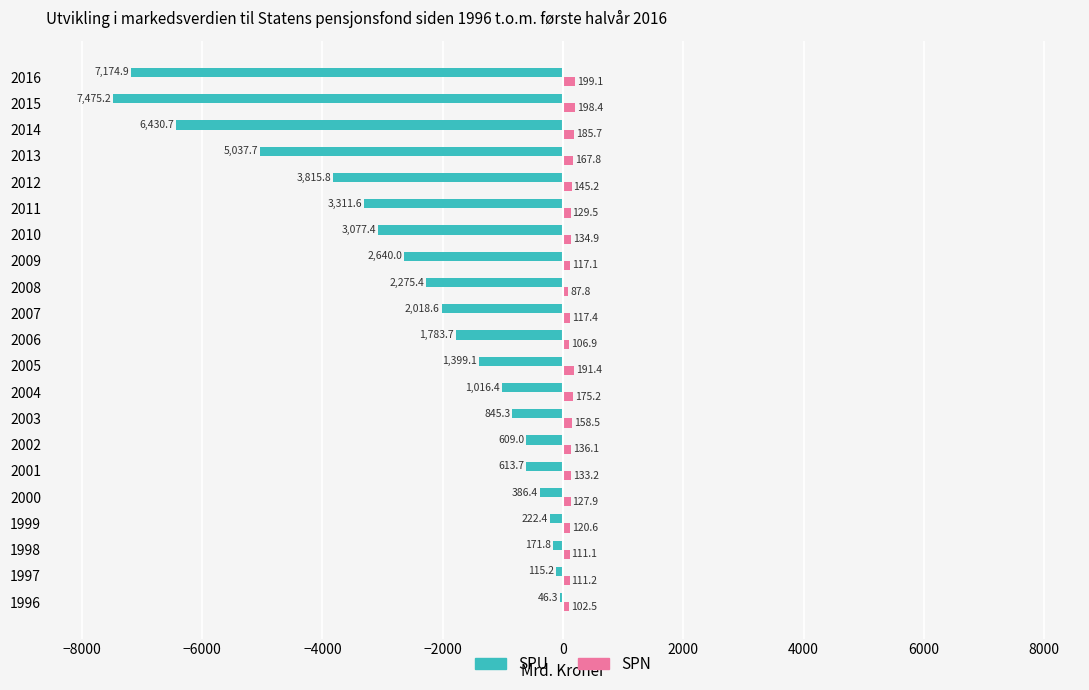

What is the sum of the SPN values at 1996 and 2000?

230.4